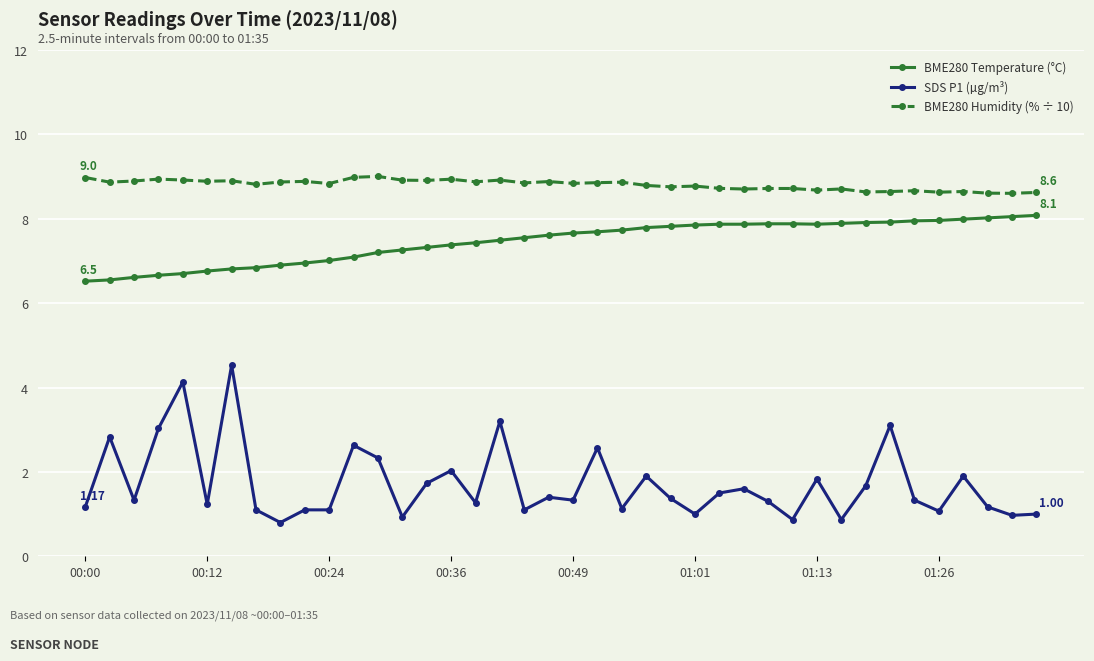

Does the chart have visible grid lines?

Yes